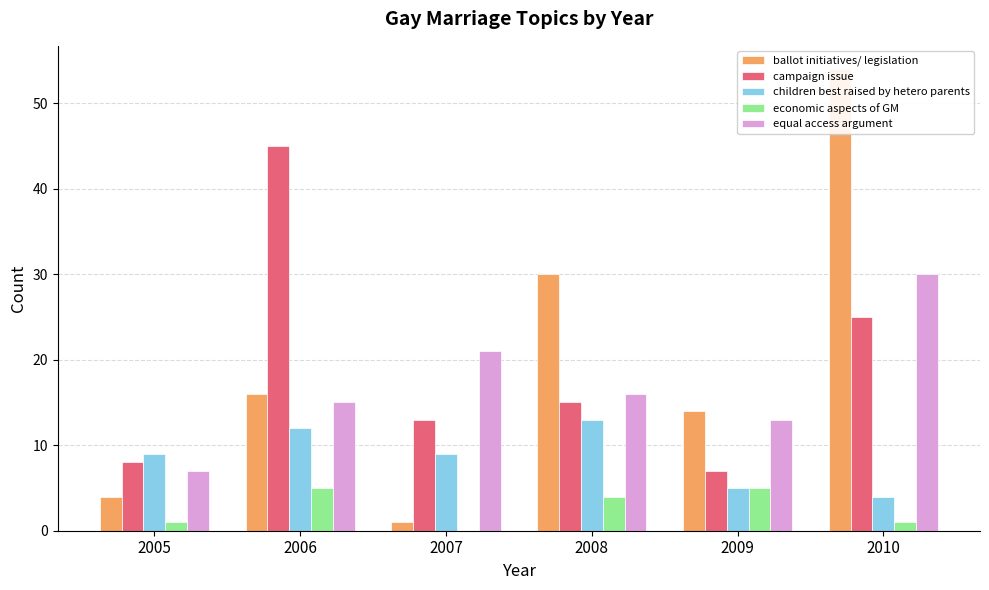

How many values in economic aspects of GM are above zero?

5